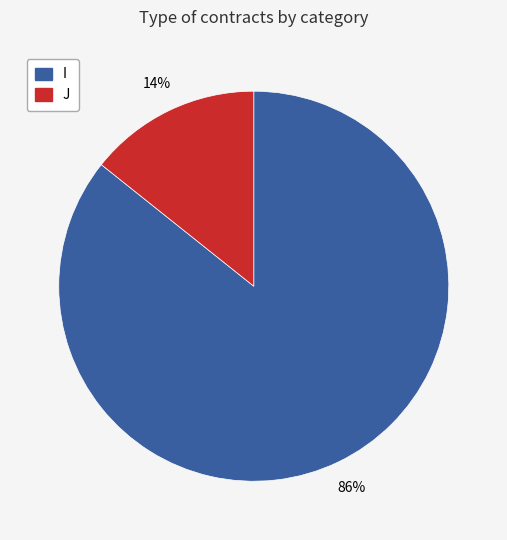

What percentage is the J slice, to the nearest percent?

14%